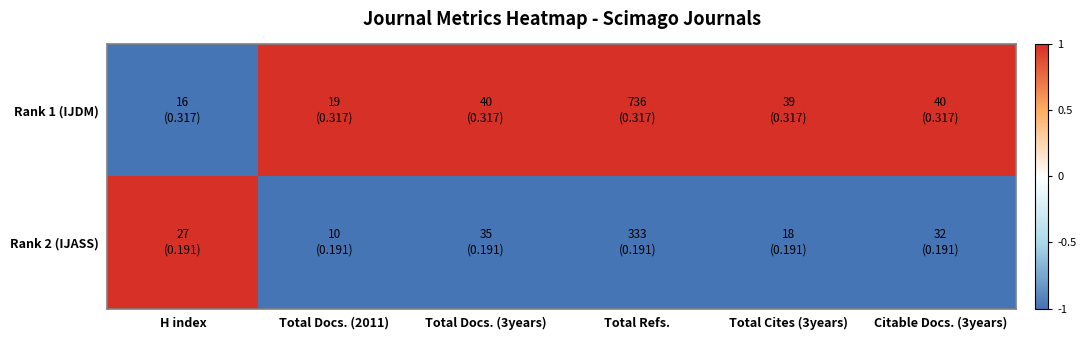

Which series has the largest total across all categories?

Rank 1 (IJDM)